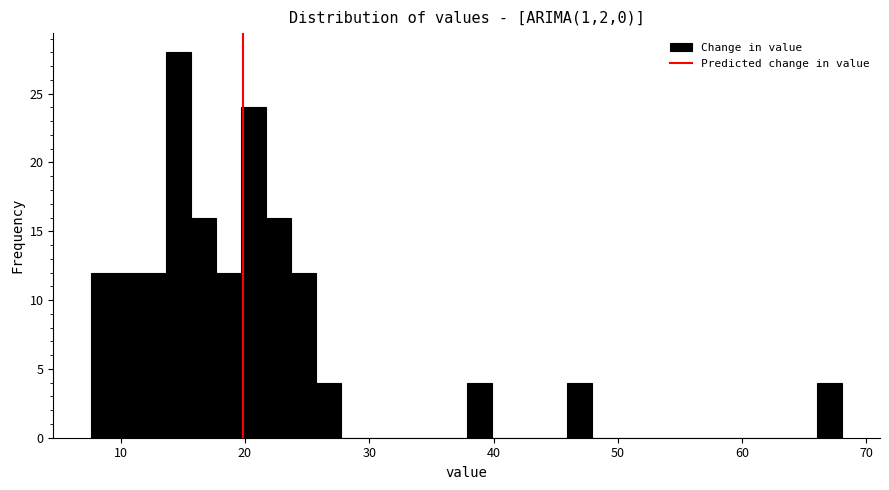

Around what value on the x-axis is the tallest bar? Give the approximate position of its centre, as read against the axis.

15